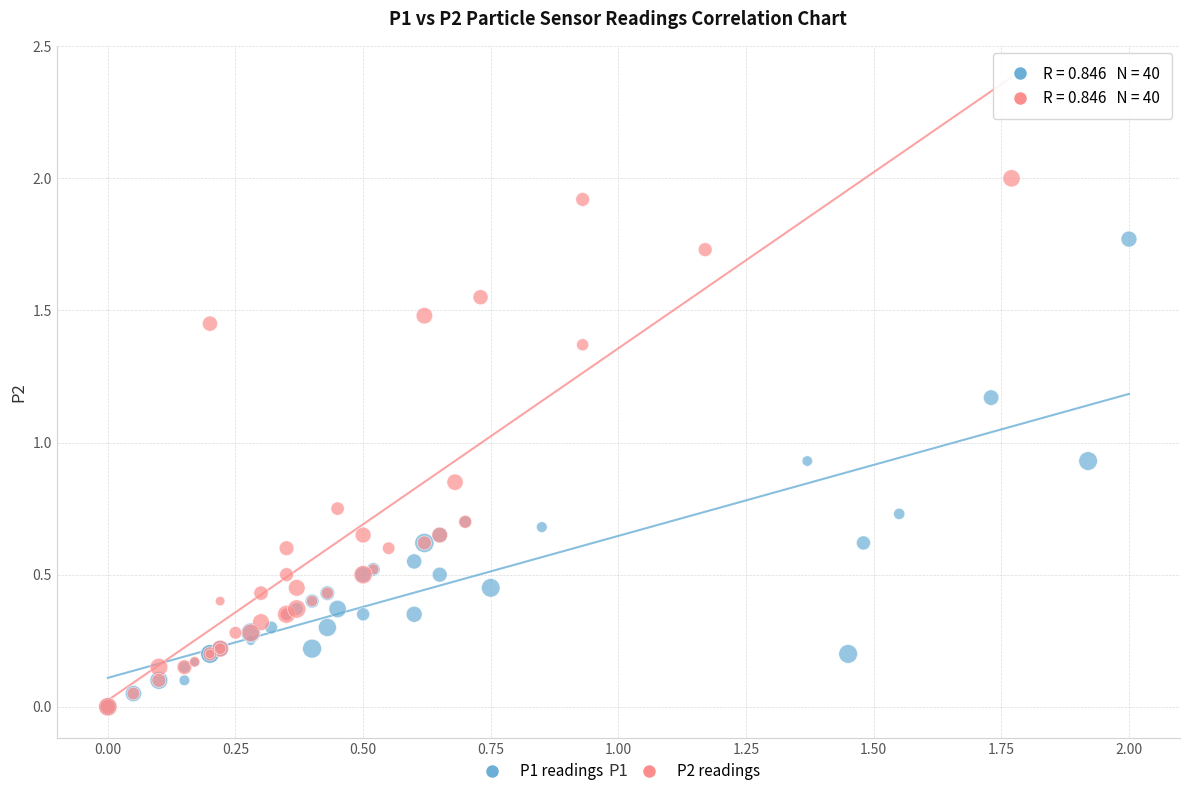

Which series reaches the maximum Y coordinate?

P2 readings